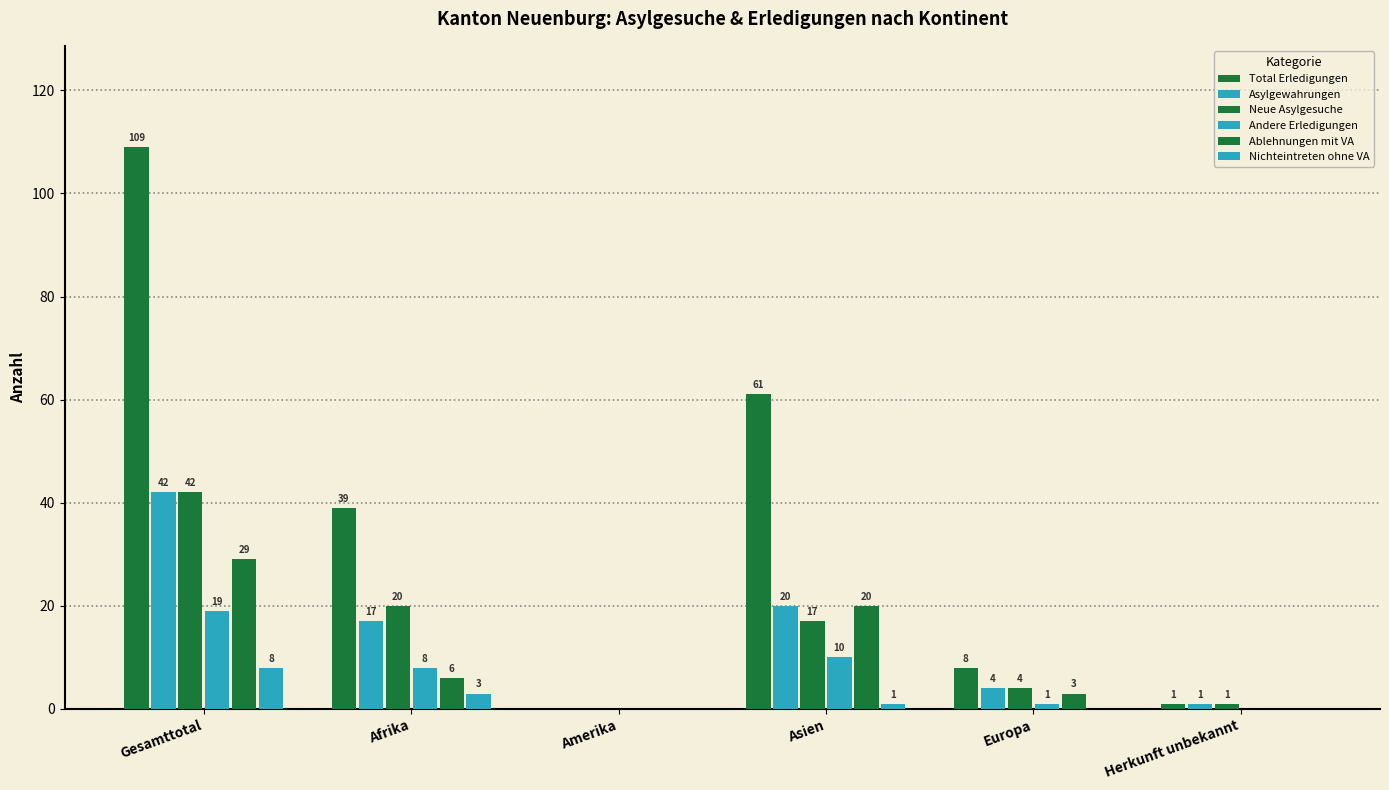

Which series has the largest total across all categories?

Total Erledigungen